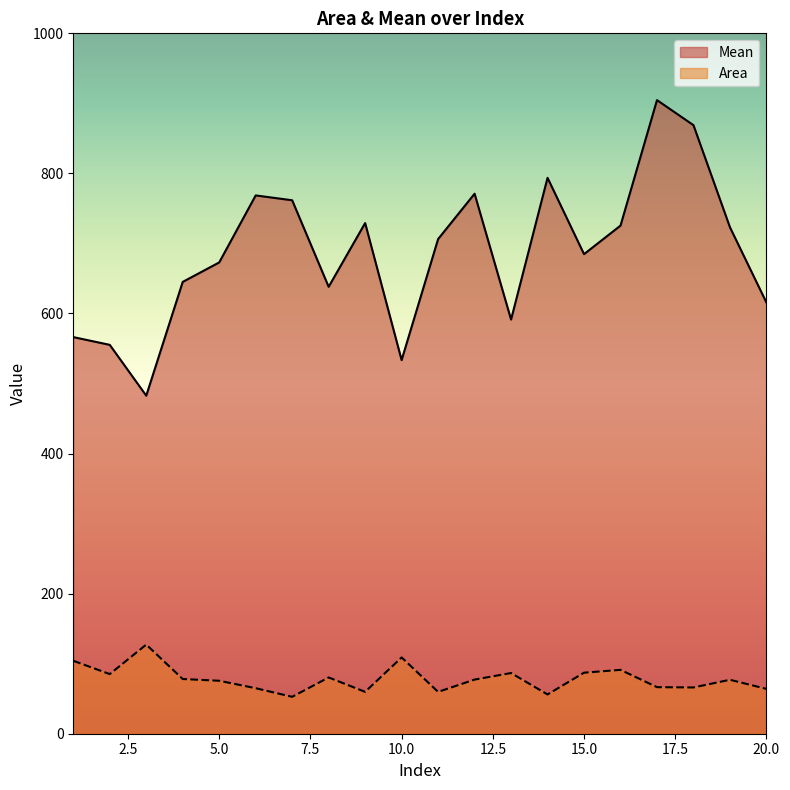

Which series has the largest total across all categories?

Mean